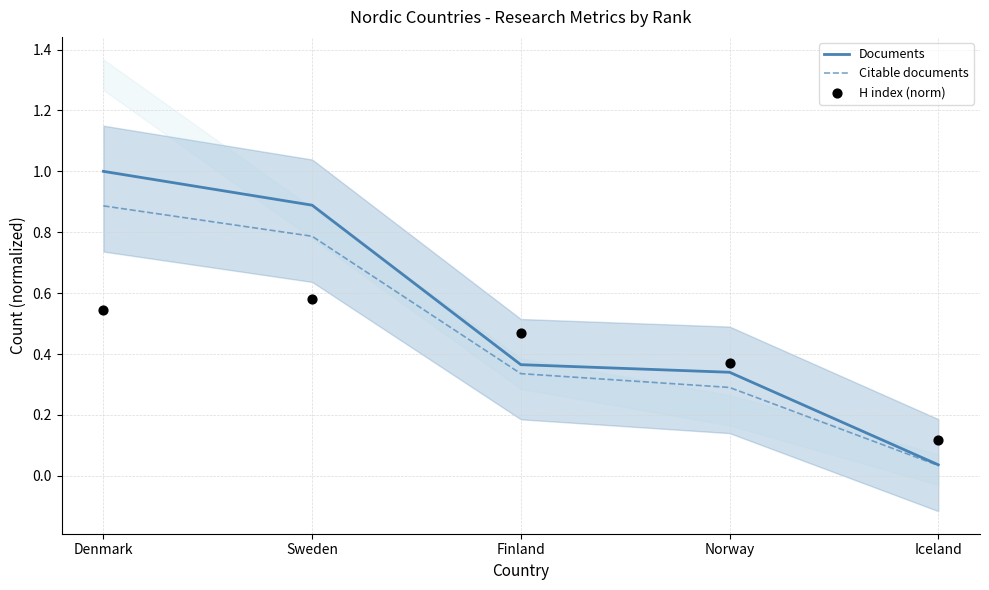

Which series reaches the minimum Y coordinate?

Citable documents